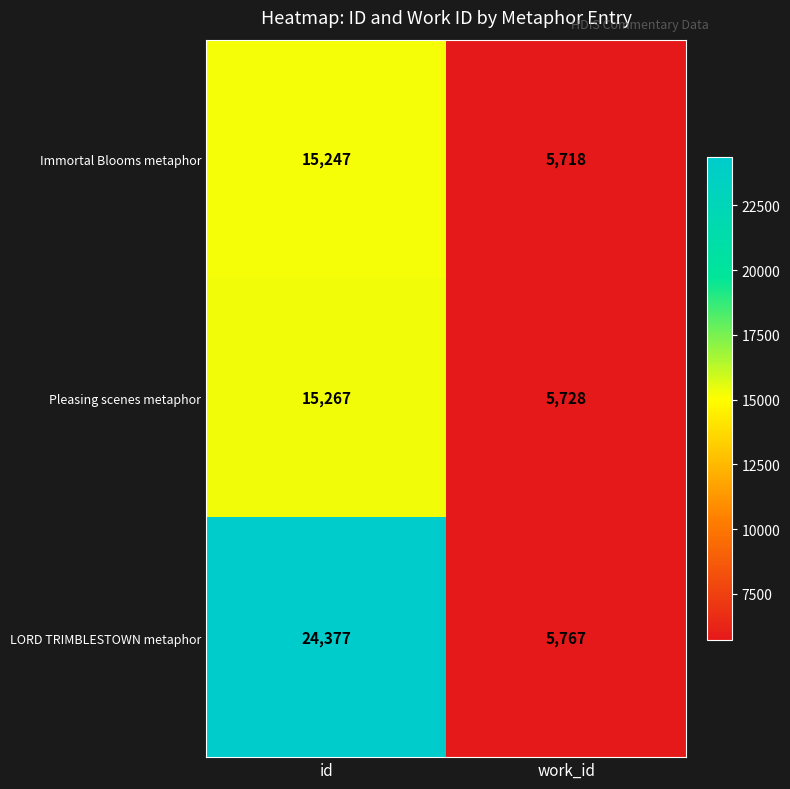

What is the smallest value displayed?

5718